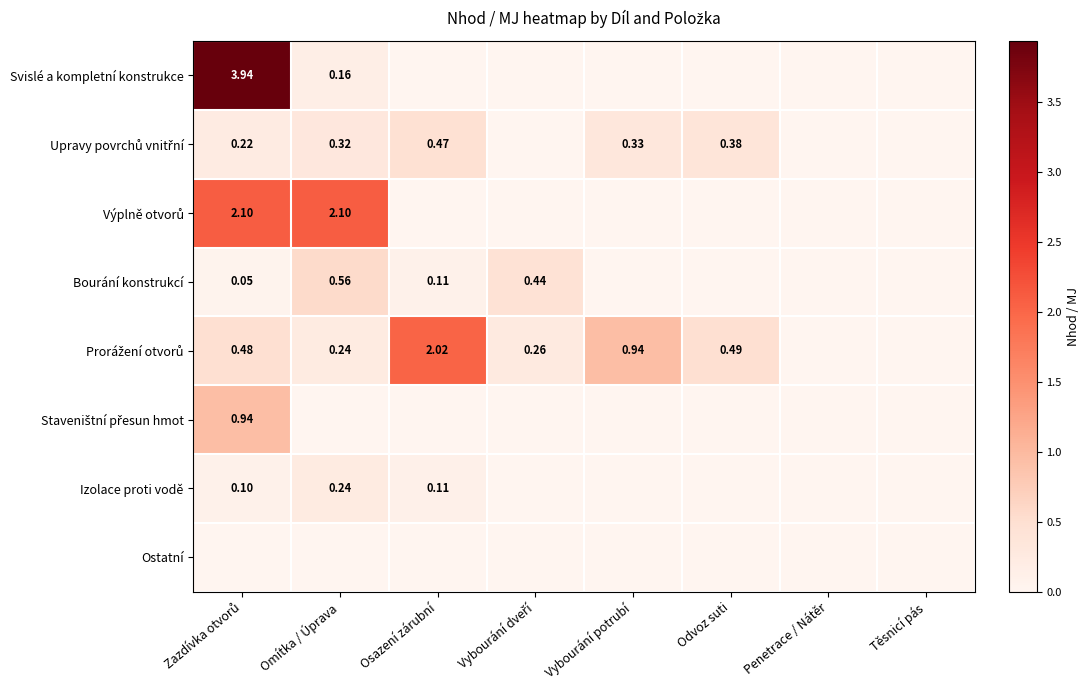

Is the value of Výplně otvorů at Penetrace / Nátěr greater than the value of Staveništní přesun hmot at Vybourání potrubí?

No